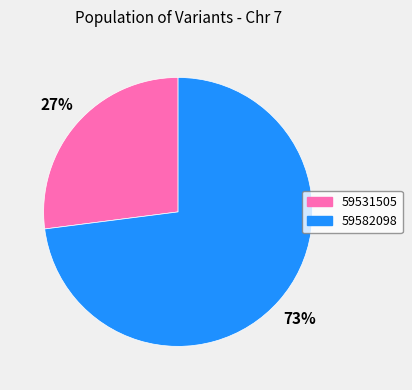

Is the sum of 59582098 and 59531505 greater than half?

Yes